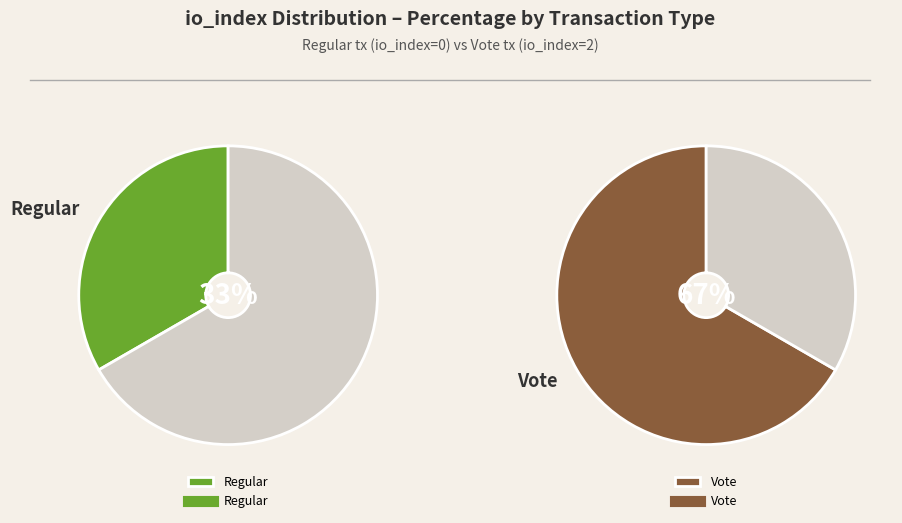

True or false: Regular (index 0) accounts for 33% of the total.

True